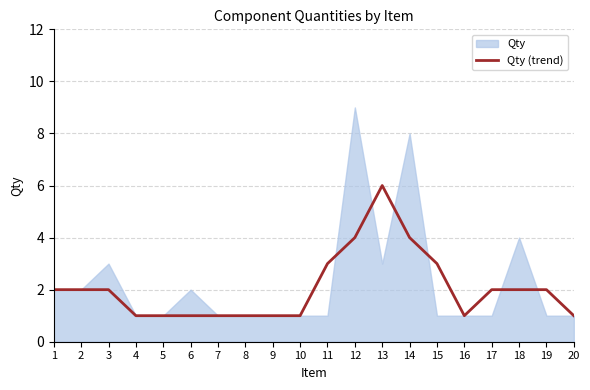

Reading left to right, what are all the values shown in this chart?

1=2	2=2	3=2	4=1	5=1	6=1	7=1	8=1	9=1	10=1	11=3	12=4	13=6	14=4	15=3	16=1	17=2	18=2	19=2	20=1